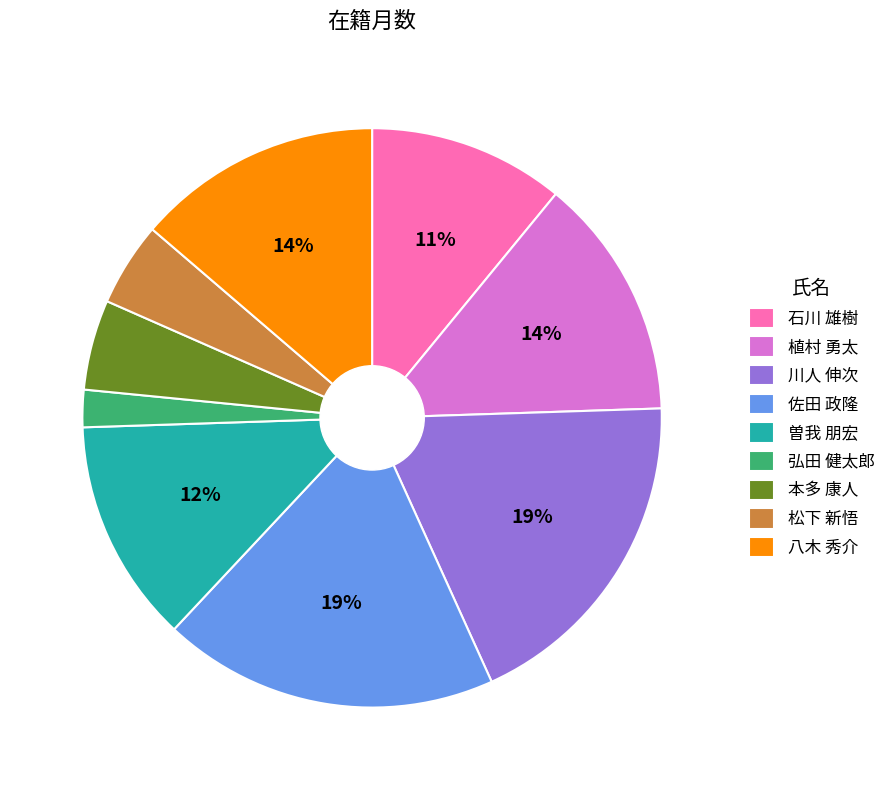

How many segments does this pie chart have?

9